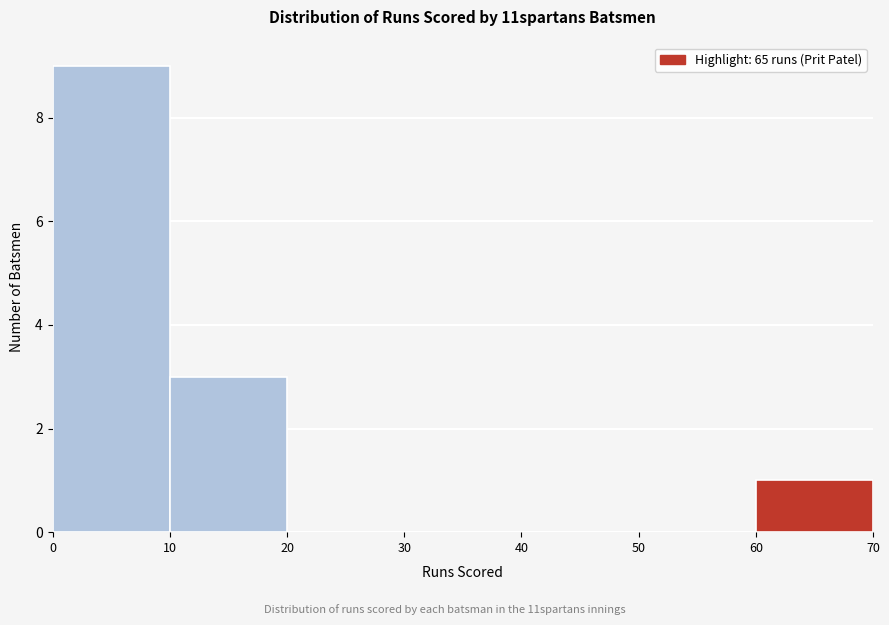

How tall is the bar that spans 10 to 20 on the x-axis? The values are not printed on the chart, so give them approximately, as read against the axis.

3